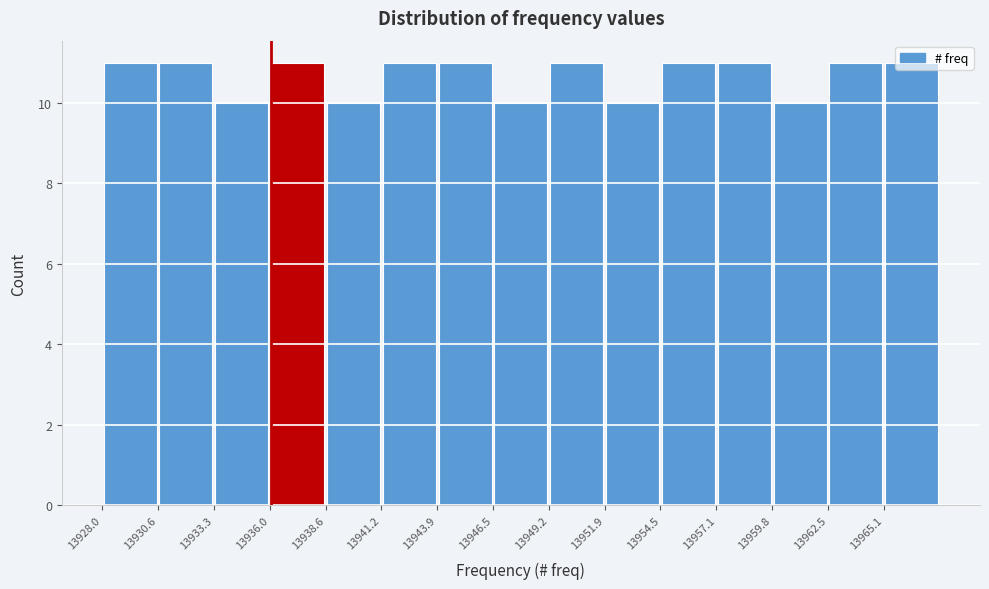

Reading left to right, transcribe this chart: for each bar, give the range it covers on the x-axis and its height. Neither the bar edges nor the heights are printed on the chart, so give them approximately, as read against the axes.

13928.00 to 13930.65: 11
13930.65 to 13933.30: 11
13933.30 to 13935.95: 10
13935.95 to 13938.60: 11
13938.60 to 13941.25: 10
13941.25 to 13943.90: 11
13943.90 to 13946.55: 11
13946.55 to 13949.20: 10
13949.20 to 13951.85: 11
13951.85 to 13954.50: 10
13954.50 to 13957.15: 11
13957.15 to 13959.80: 11
13959.80 to 13962.45: 10
13962.45 to 13965.10: 11
13965.10 to 13967.75: 11